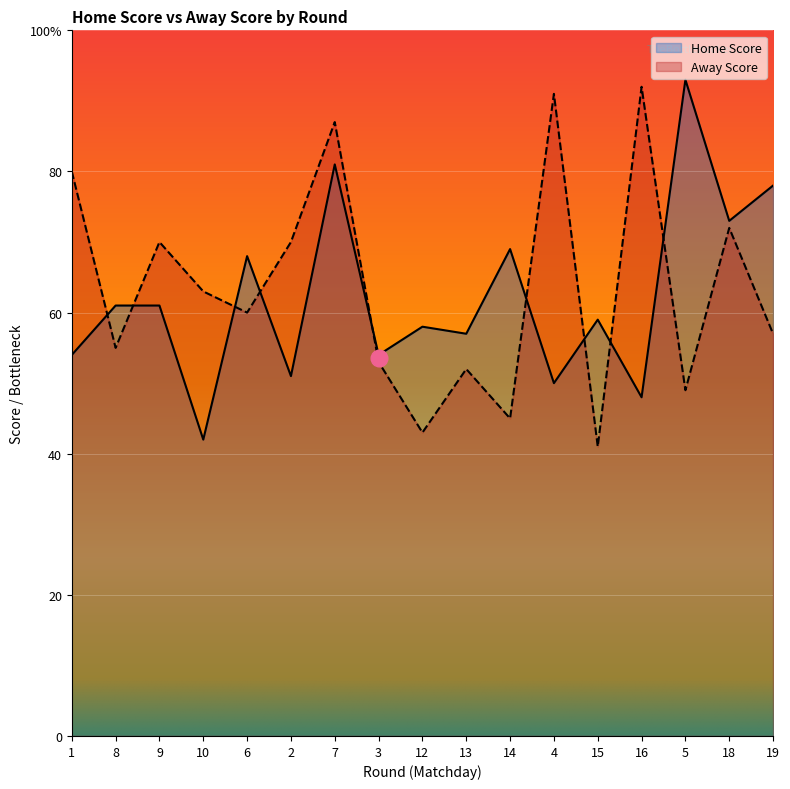

Which series has the largest range (max minus min)?

Home Score